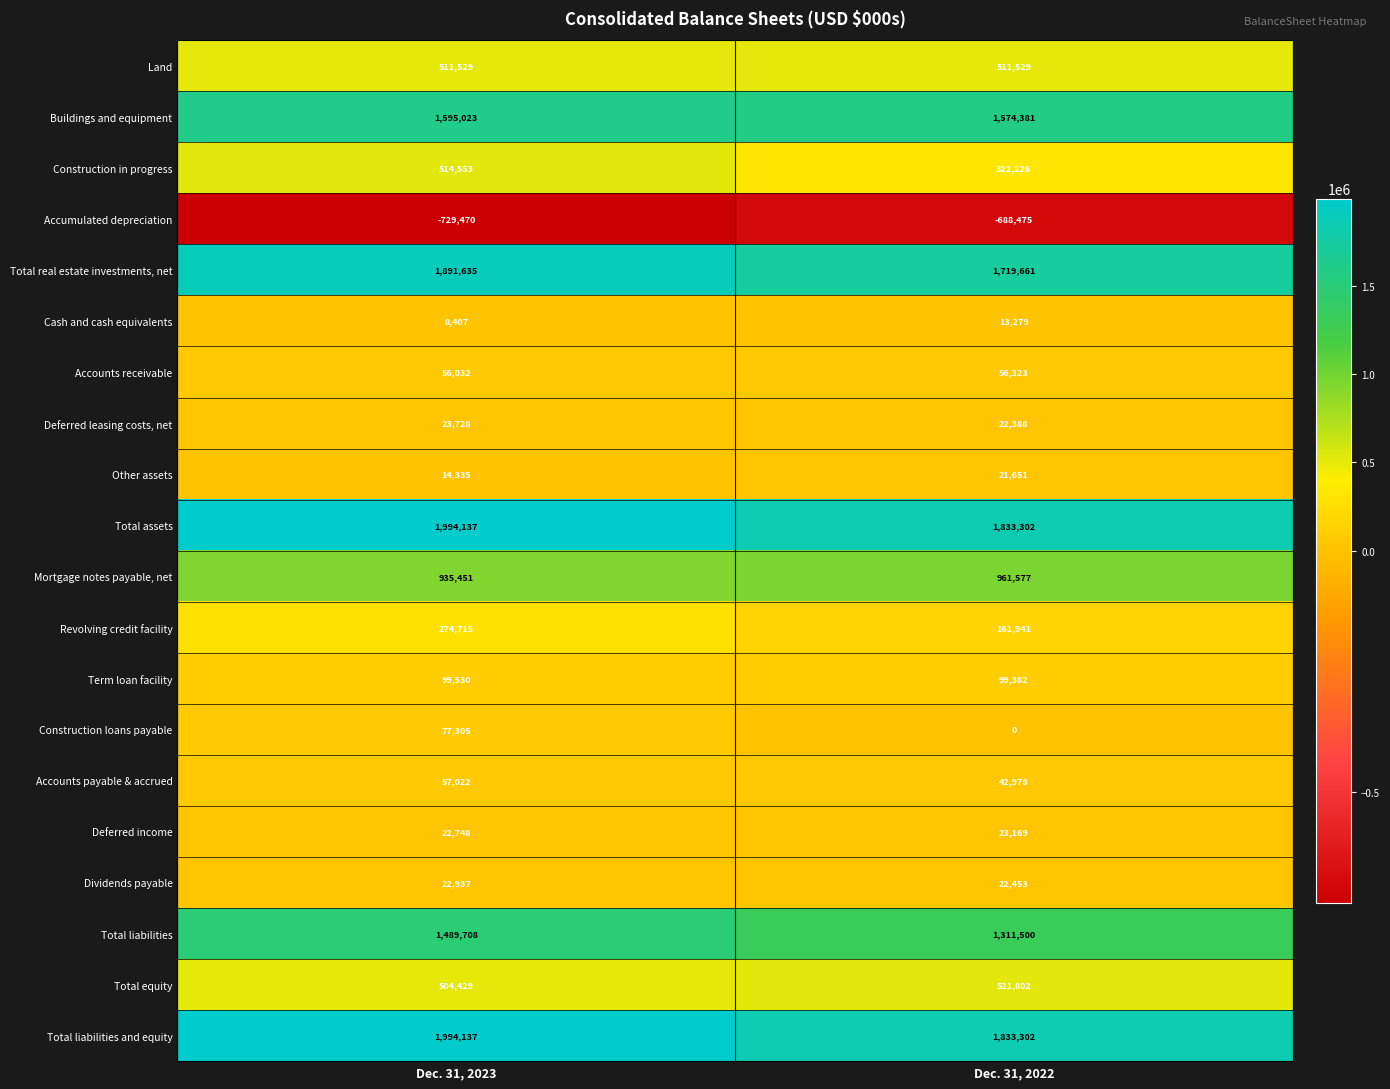

What is the maximum value shown in the chart?

1994137